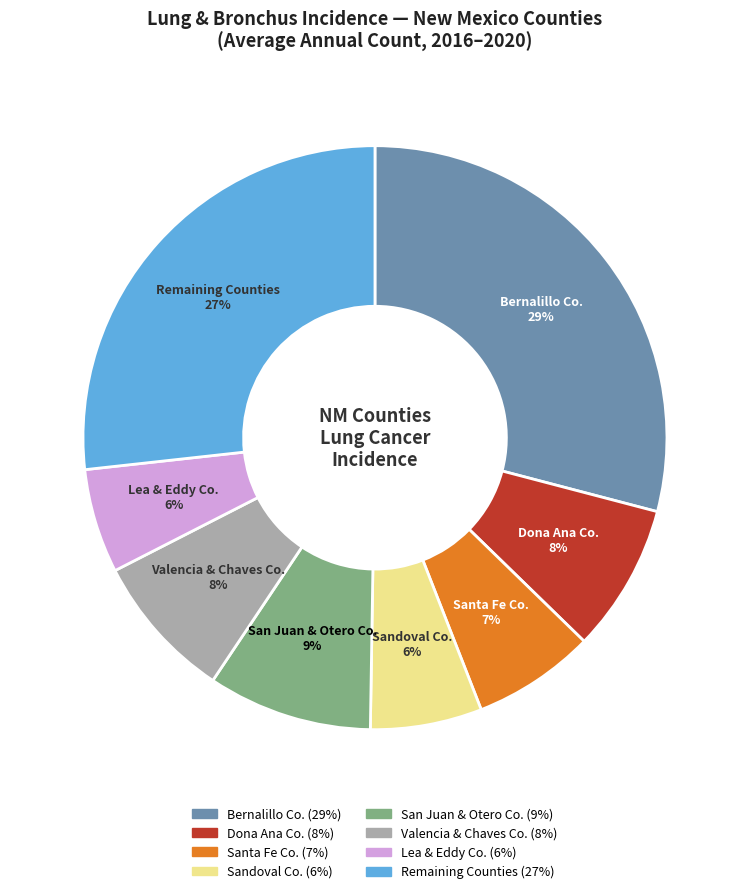

What is the largest slice in the pie chart?

Bernalillo Co.